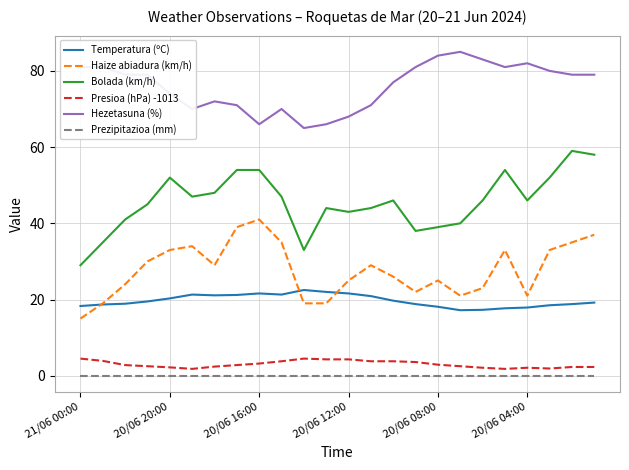

Rank the series by their maximum value, from lowest to highest.

Prezipitazioa (mm), Presioa (hPa) -1013, Temperatura (ºC), Haize abiadura (km/h), Bolada (km/h), Hezetasuna (%)